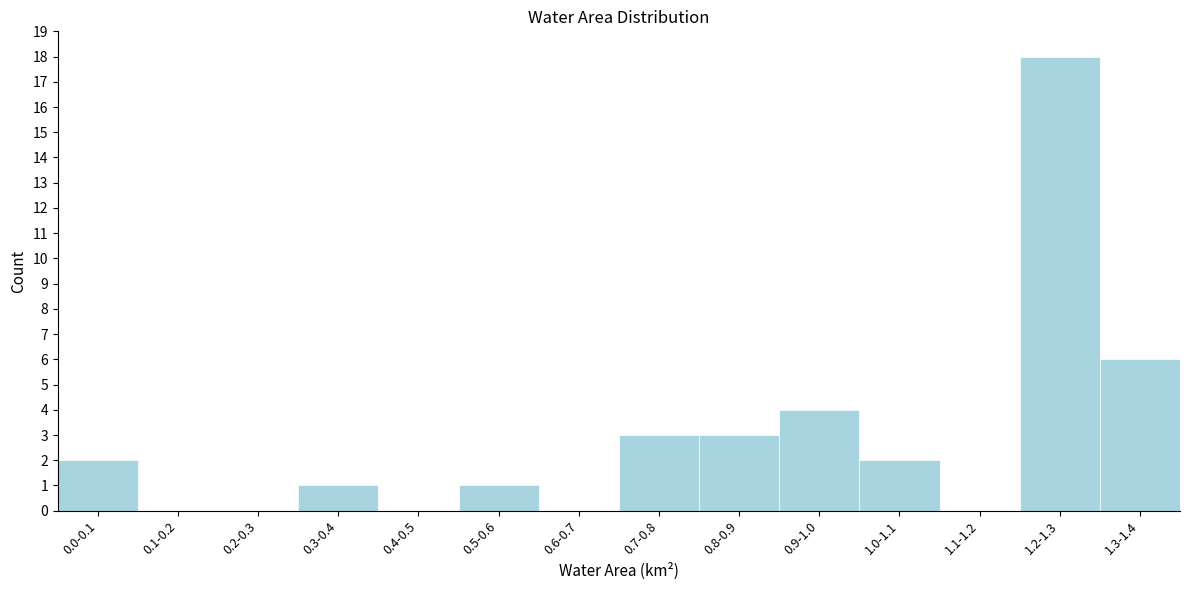

Reading left to right, list all the values displayed in this chart.

0.0-0.1=2	0.1-0.2=0	0.2-0.3=0	0.3-0.4=1	0.4-0.5=0	0.5-0.6=1	0.6-0.7=0	0.7-0.8=3	0.8-0.9=3	0.9-1.0=4	1.0-1.1=2	1.1-1.2=0	1.2-1.3=18	1.3-1.4=6